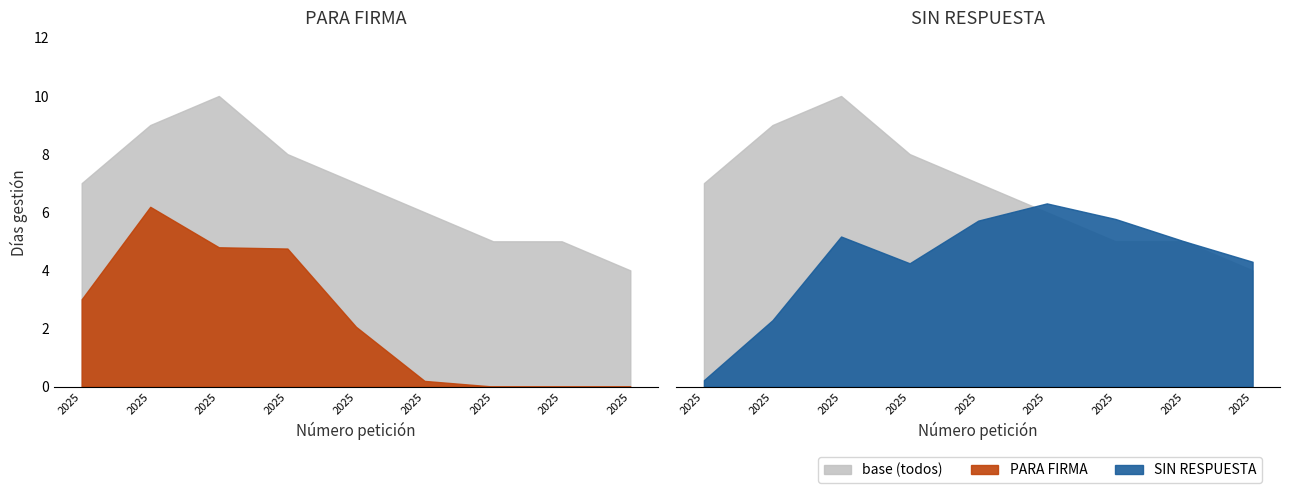

At which label does Referencia base first exceed 6?

2508692025